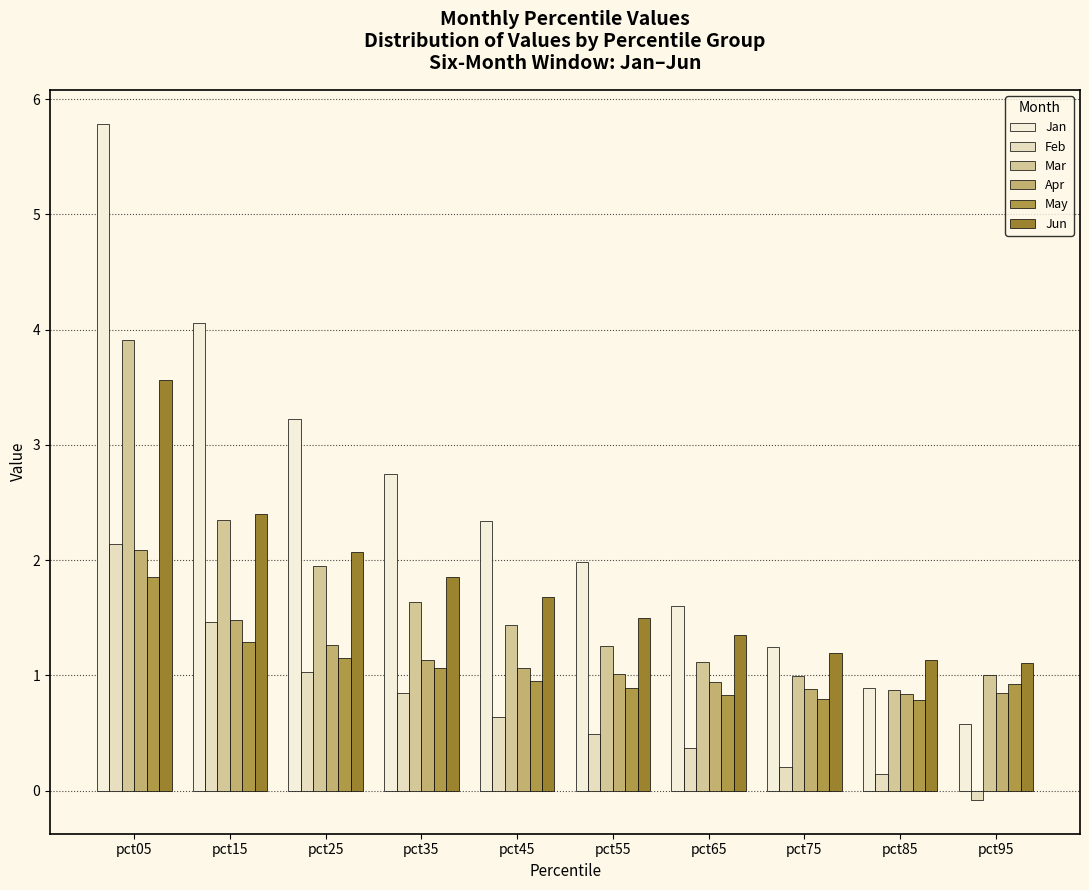

Count the number of data series in this chart.

6